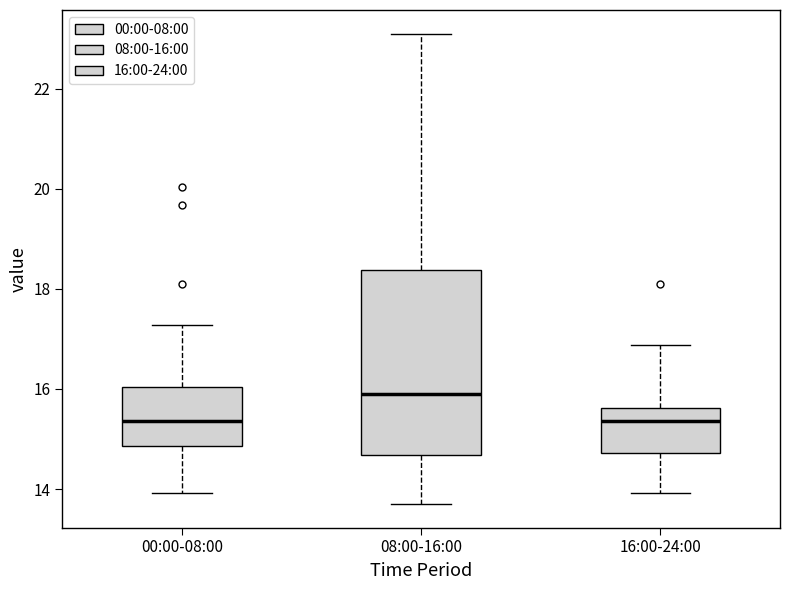

Which box's median line is the highest?

08:00-16:00